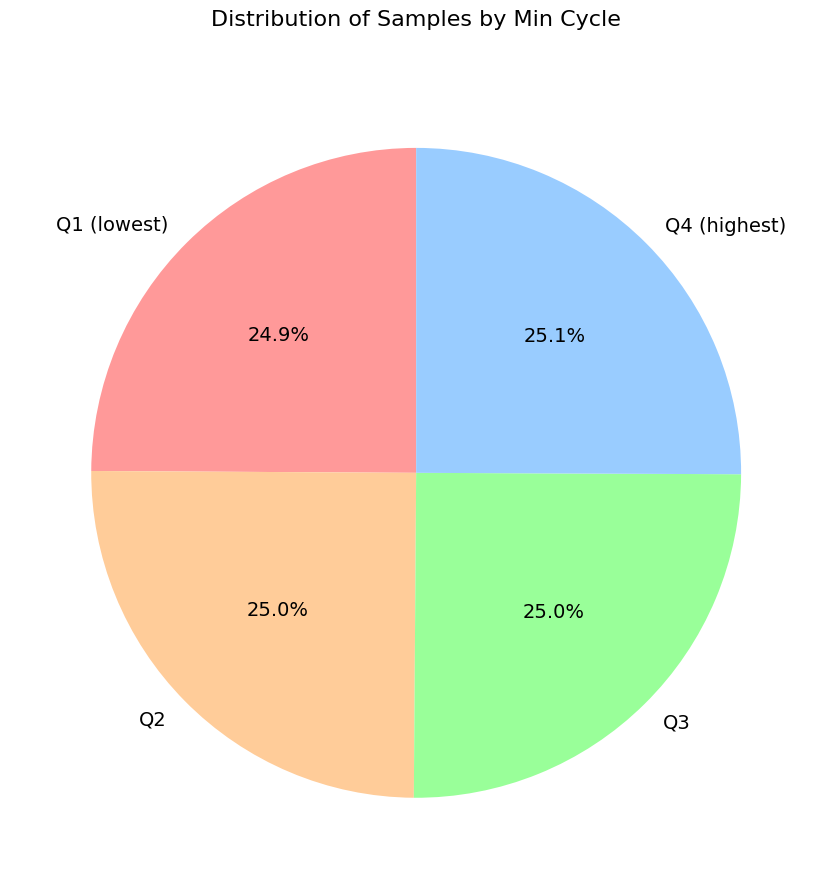

How many slices are in this pie chart?

4